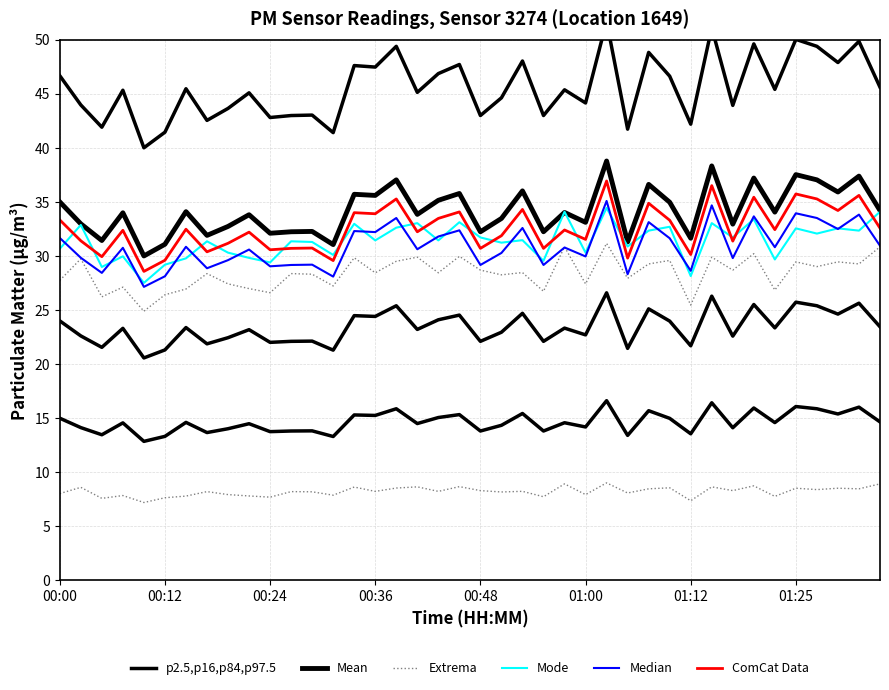

Reading left to right, what are all the values shown in this chart?

p2.5,p16,p84,p97.5: 60.0	56.5	53.9	58.3	51.4	53.3	58.4	54.7	56.1	58.0	55.0	55.3	55.3	53.2	61.2	61.0	63.5	58.0	60.2	61.3	55.3	57.4	61.7	55.3	58.3	56.8	66.5	53.6	62.8	59.9	54.2	65.7	56.5	63.8	58.4	64.3	63.5	61.6	64.1	58.6
Mean: 35.0	33.0	31.4	34.0	30.0	31.1	34.1	31.9	32.7	33.8	32.1	32.2	32.3	31.0	35.7	35.6	37.0	33.8	35.1	35.8	32.2	33.5	36.0	32.2	34.0	33.1	38.8	31.3	36.6	35.0	31.6	38.3	32.9	37.2	34.1	37.5	37.0	35.9	37.4	34.2
Extrema: 27.7	29.7	26.2	27.1	24.9	26.4	26.9	28.4	27.4	27.0	26.6	28.4	28.3	27.2	29.8	28.4	29.5	29.9	28.4	30.0	28.7	28.3	28.5	26.7	30.8	27.4	31.2	27.9	29.3	29.6	25.5	29.9	28.7	30.2	26.8	29.4	29.0	29.4	29.3	30.8
Mode: 30.7	32.9	29.0	30.0	27.5	29.2	29.8	31.4	30.3	29.8	29.4	31.4	31.3	30.1	33.0	31.4	32.6	33.0	31.4	33.1	31.7	31.2	31.5	29.5	34.1	30.3	34.4	30.9	32.3	32.7	28.1	33.0	31.7	33.4	29.7	32.6	32.1	32.6	32.3	34.1
Median: 31.7	29.8	28.4	30.8	27.1	28.1	30.8	28.9	29.6	30.6	29.0	29.2	29.2	28.1	32.3	32.2	33.5	30.6	31.8	32.4	29.2	30.3	32.6	29.2	30.8	30.0	35.1	28.3	33.1	31.6	28.6	34.7	29.8	33.7	30.8	33.9	33.5	32.5	33.8	30.9
ComCat Data: 33.3	31.4	29.9	32.4	28.6	29.6	32.5	30.4	31.2	32.2	30.6	30.7	30.7	29.6	34.0	33.9	35.3	32.2	33.5	34.1	30.7	31.9	34.3	30.7	32.4	31.5	36.9	29.8	34.9	33.3	30.1	36.5	31.4	35.4	32.4	35.7	35.3	34.2	35.6	32.6